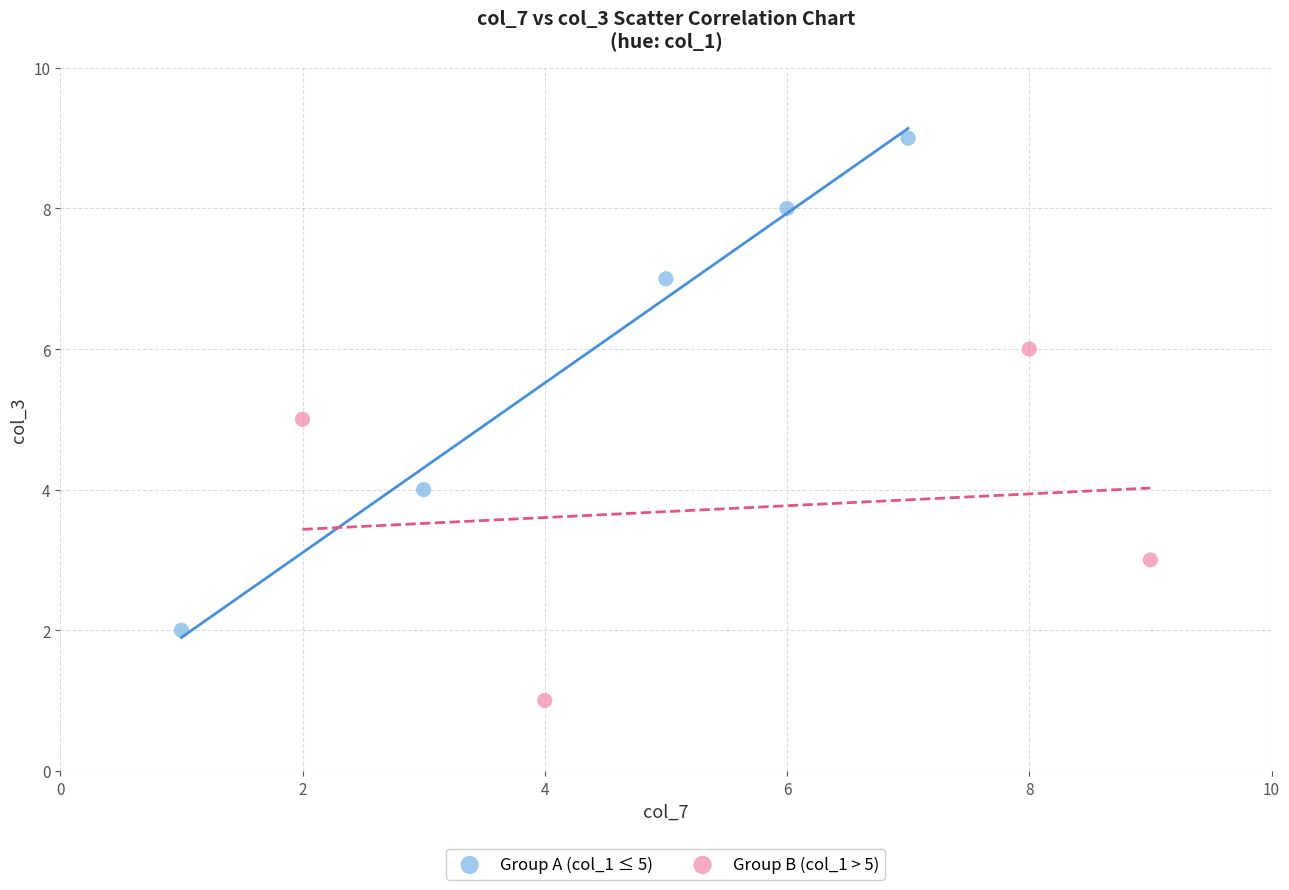

Which series has the widest spread of Y values?

Group A (col_1 ≤ 5)